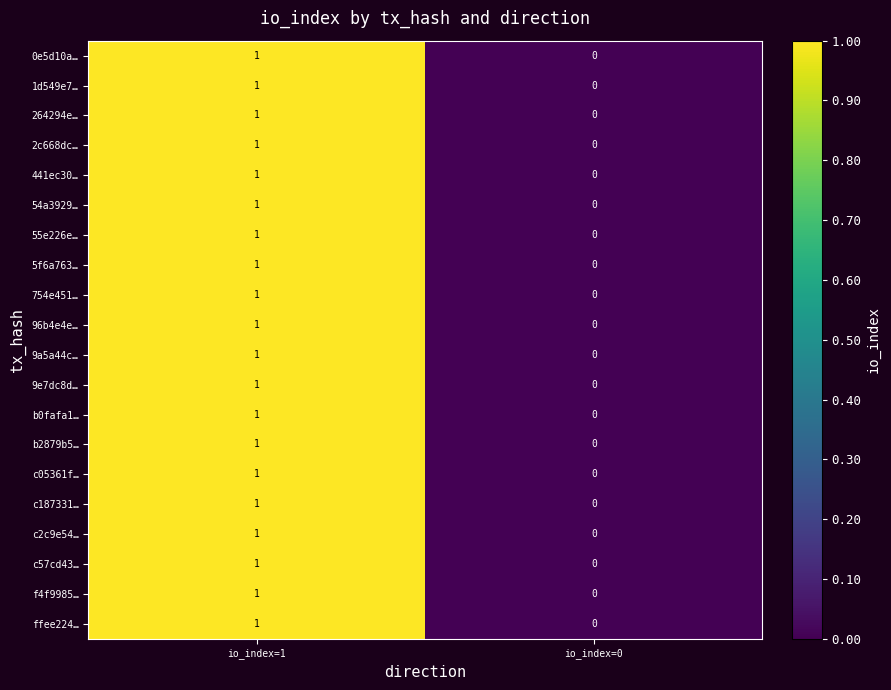

Rank the categories by 9e7dc8d… value from lowest to highest.

io_index=0, io_index=1